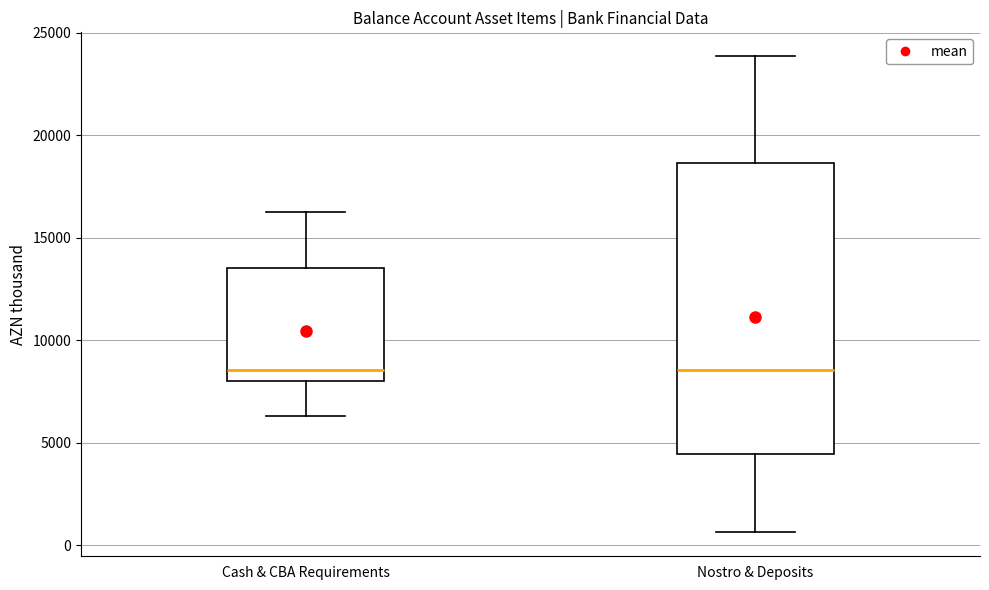

Reading left to right, read every box against the y-axis: the position of its median line, the range the box covers, and the ends of its whiskers. The values are not printed on the chart, so give them approximately, as read against the axis.

Cash & CBA Requirements: median 8500, box 8000 to 13500, whiskers 6500 to 16500
Nostro & Deposits: median 8500, box 4500 to 18500, whiskers 500 to 24000